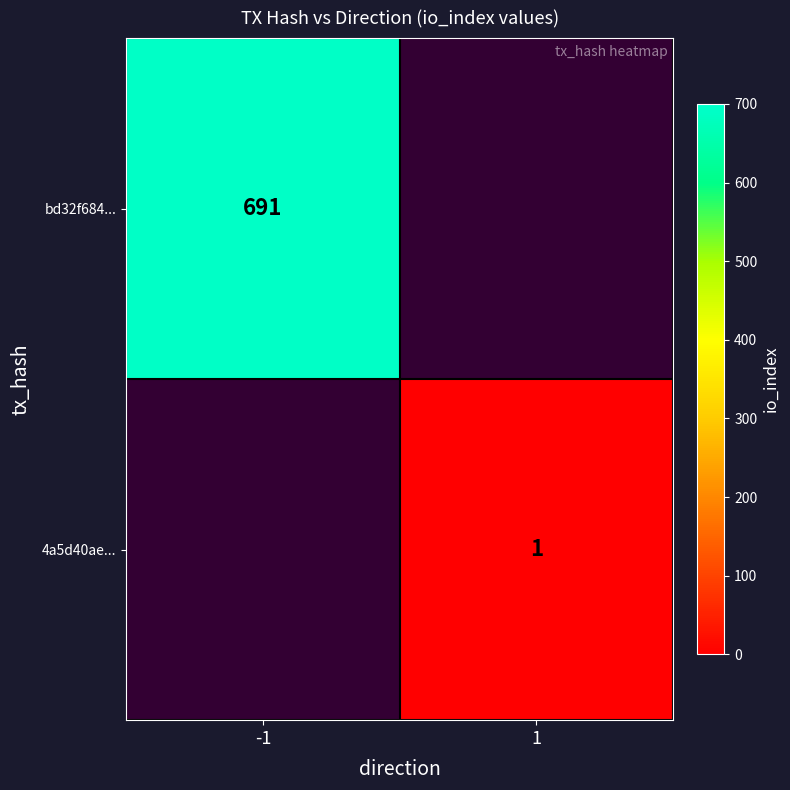

The bd32f684... series shows 910 at -1. True or false?

False